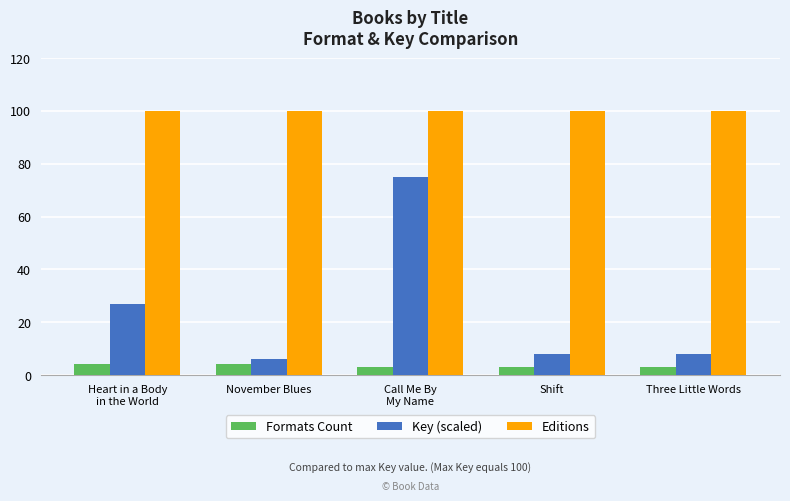

What is the value of the Formats Count bar at the 1st from the left?

4